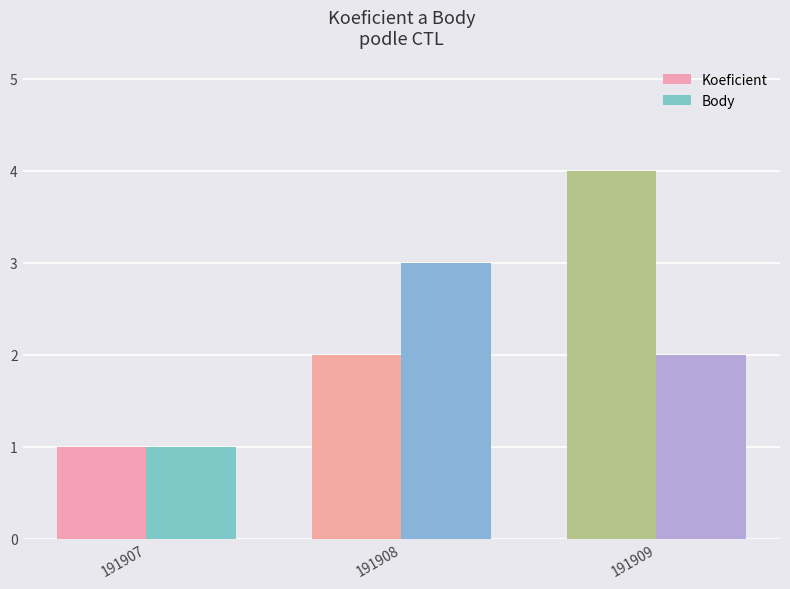

At which category is the sum across all series the highest?

191909